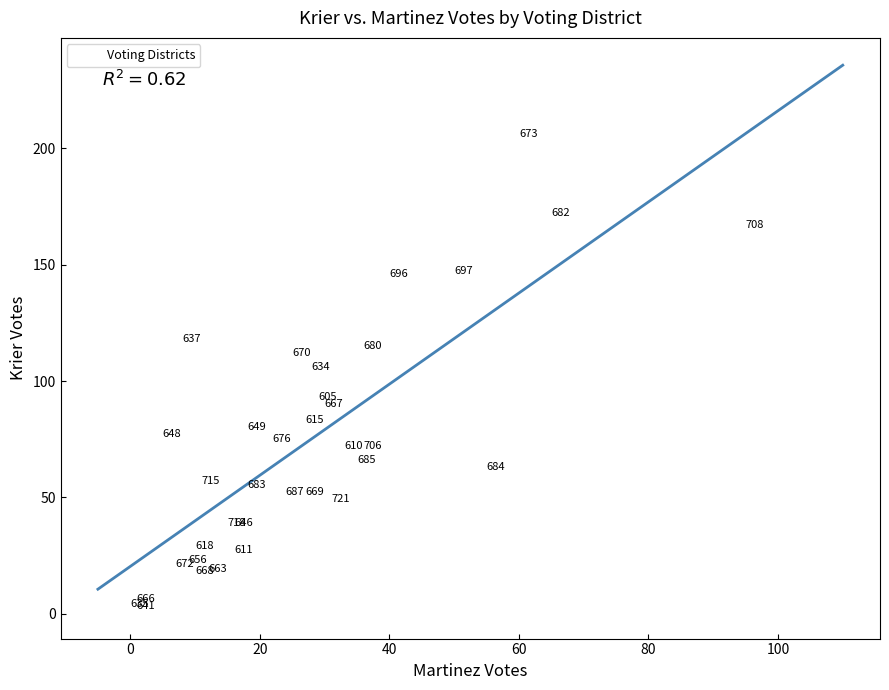

What Y value in the scatter plot is closest to 102?

104